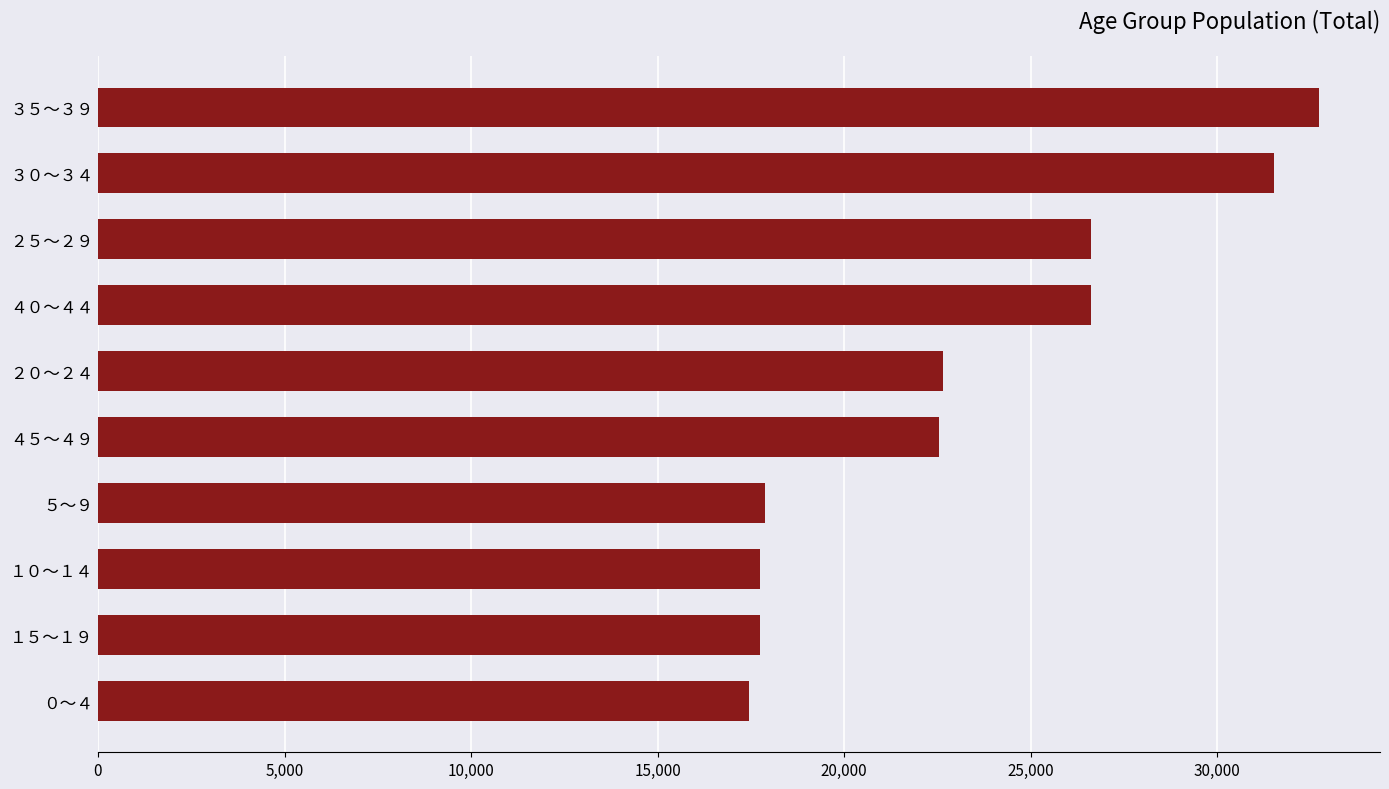

Is it true that the value at ４５～４９ is 13392?

False